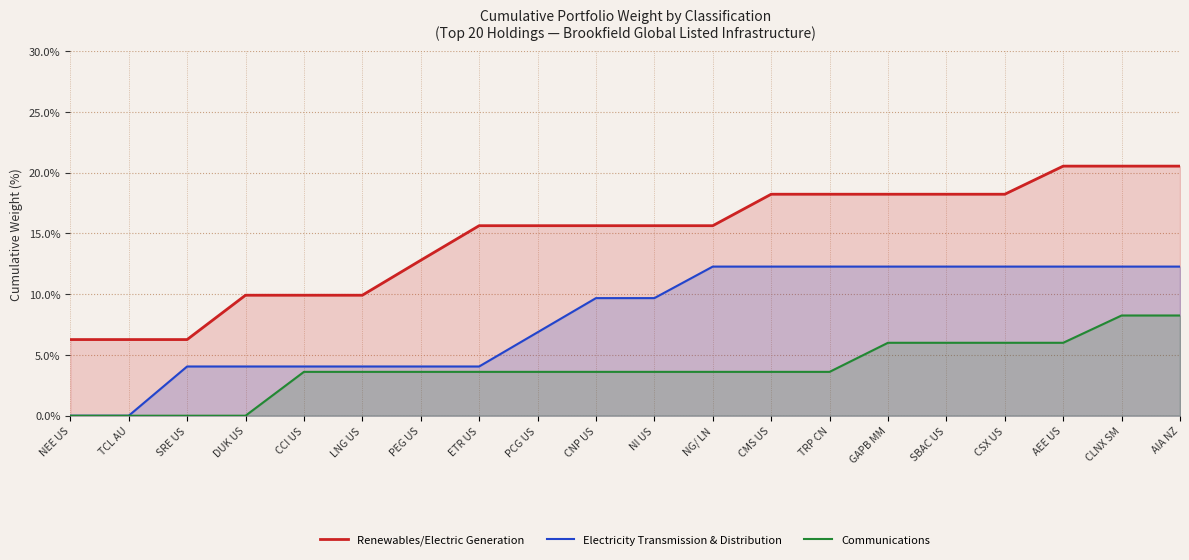

At TRP CN, list the series in order from smallest to largest.

Communications, Electricity Transmission & Distribution, Renewables/Electric Generation